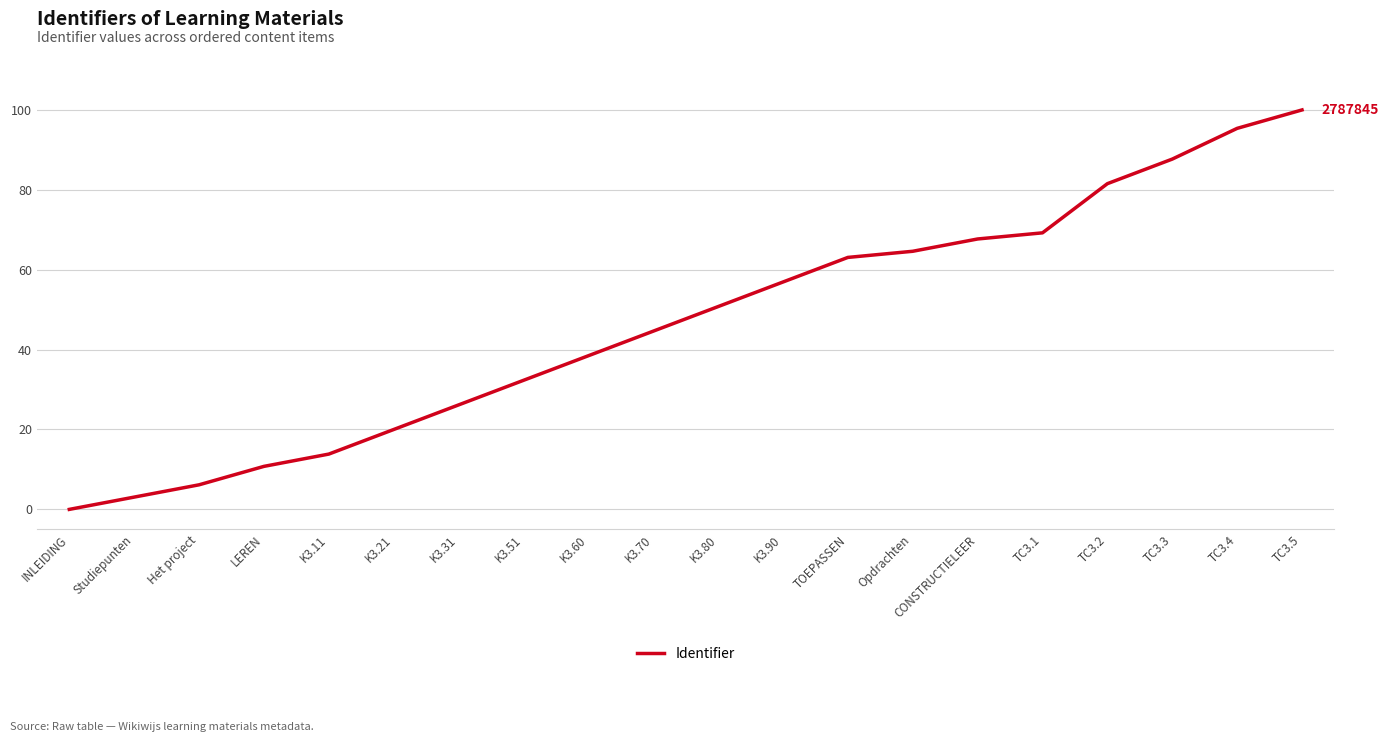

List the labels in order of value, smallest first.

INLEIDING, Studiepunten, Het project, LEREN, K3.11, K3.21, K3.31, K3.51, K3.60, K3.70, K3.80, K3.90, TOEPASSEN, Opdrachten, CONSTRUCTIELEER, TC3.1, TC3.2, TC3.3, TC3.4, TC3.5